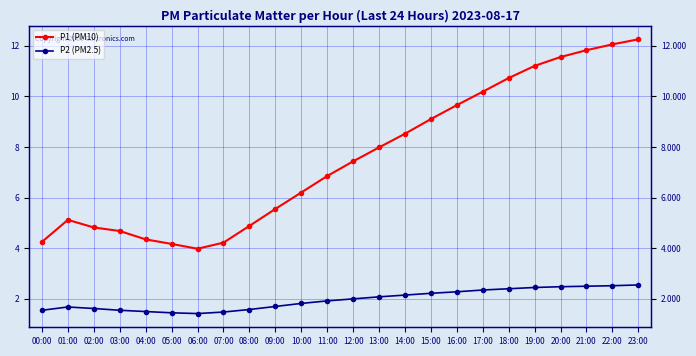

List the labels in order of P1 (PM10) value, largest first.

23:00, 22:00, 21:00, 20:00, 19:00, 18:00, 17:00, 16:00, 15:00, 14:00, 13:00, 12:00, 11:00, 10:00, 09:00, 01:00, 08:00, 02:00, 03:00, 04:00, 00:00, 07:00, 05:00, 06:00